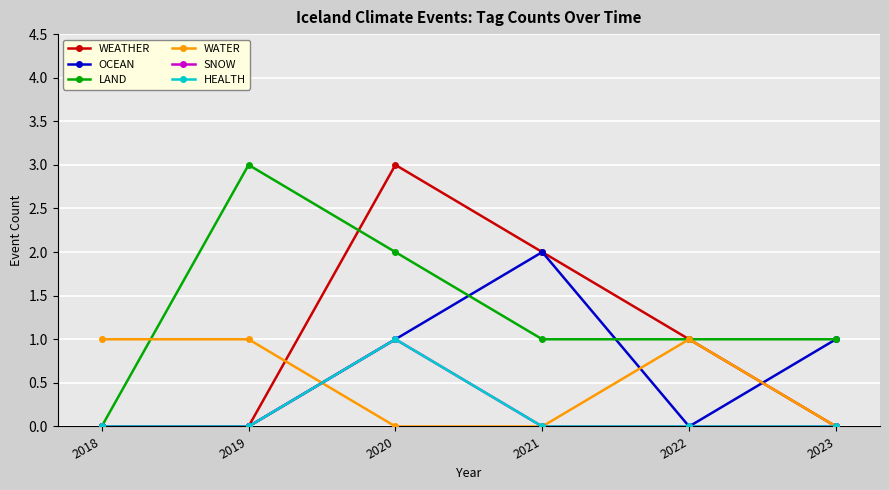

What is the difference between the WEATHER values at 2020 and 2021?

1